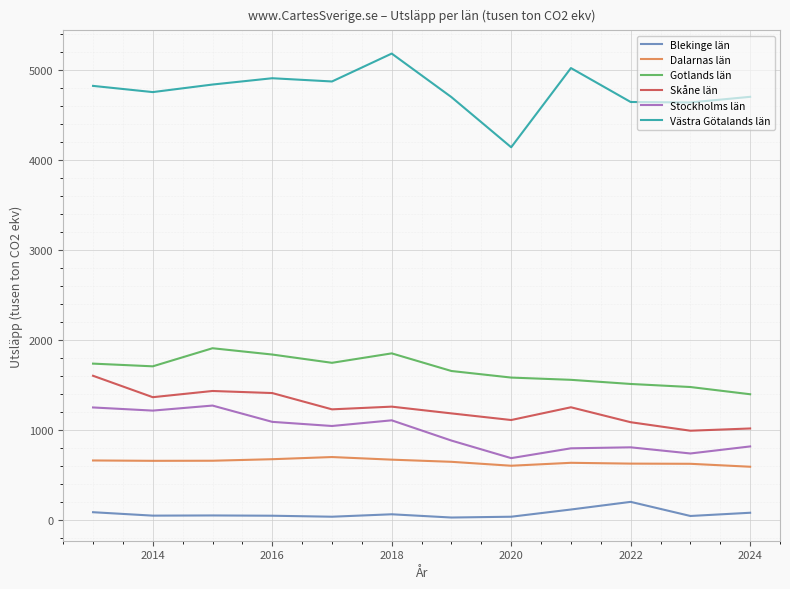

List the series in order of their peak value, highest first.

Västra Götalands län, Gotlands län, Skåne län, Stockholms län, Dalarnas län, Blekinge län